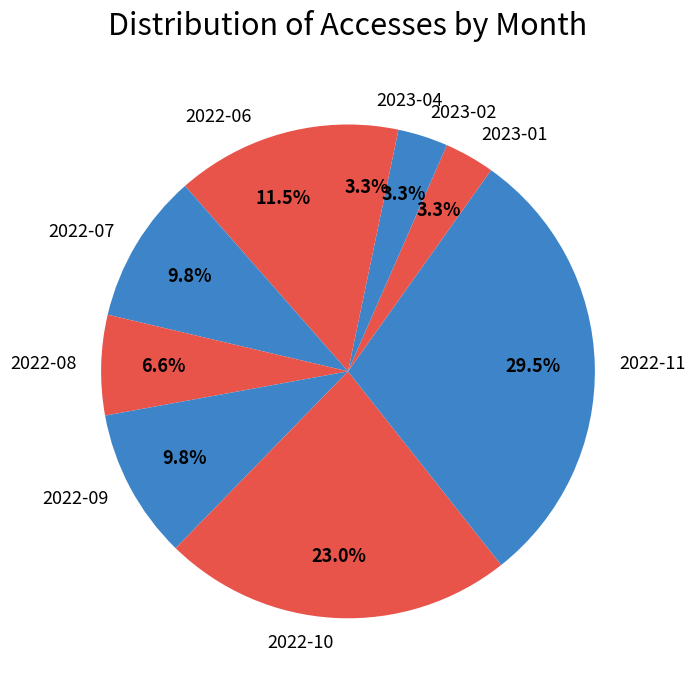

Is there any slice that represents more than half of the pie?

No